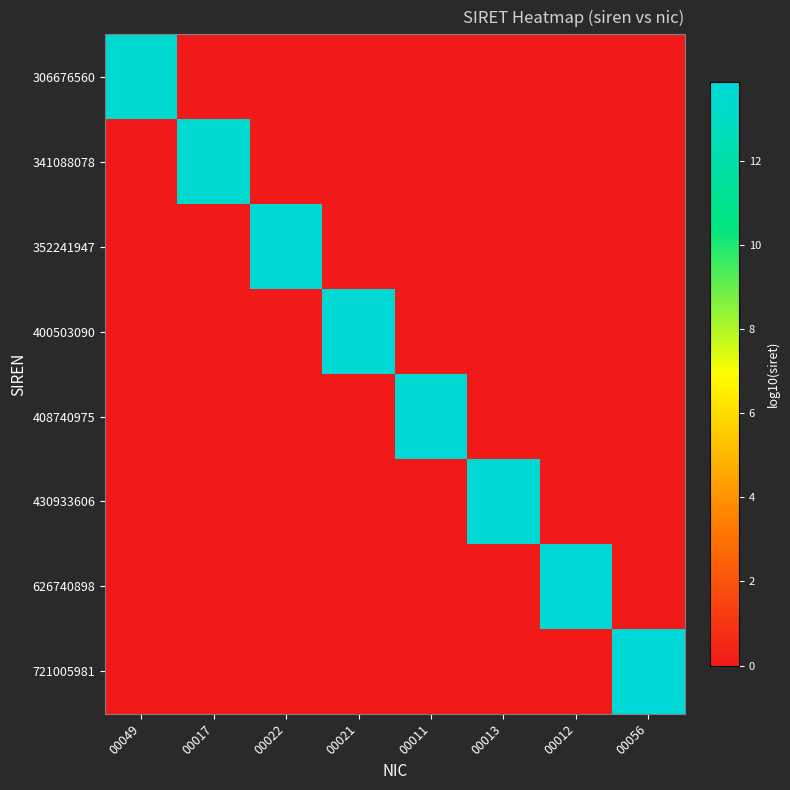

Reading left to right, what are all the values shown in this chart?

306676560: 00049=13.5	00017=0.0	00022=0.0	00021=0.0	00011=0.0	00013=0.0	00012=0.0	00056=0.0
341088078: 00049=0.0	00017=13.5	00022=0.0	00021=0.0	00011=0.0	00013=0.0	00012=0.0	00056=0.0
352241947: 00049=0.0	00017=0.0	00022=13.5	00021=0.0	00011=0.0	00013=0.0	00012=0.0	00056=0.0
400503090: 00049=0.0	00017=0.0	00022=0.0	00021=13.6	00011=0.0	00013=0.0	00012=0.0	00056=0.0
408740975: 00049=0.0	00017=0.0	00022=0.0	00021=0.0	00011=13.6	00013=0.0	00012=0.0	00056=0.0
430933606: 00049=0.0	00017=0.0	00022=0.0	00021=0.0	00011=0.0	00013=13.6	00012=0.0	00056=0.0
626740898: 00049=0.0	00017=0.0	00022=0.0	00021=0.0	00011=0.0	00013=0.0	00012=13.8	00056=0.0
721005981: 00049=0.0	00017=0.0	00022=0.0	00021=0.0	00011=0.0	00013=0.0	00012=0.0	00056=13.9